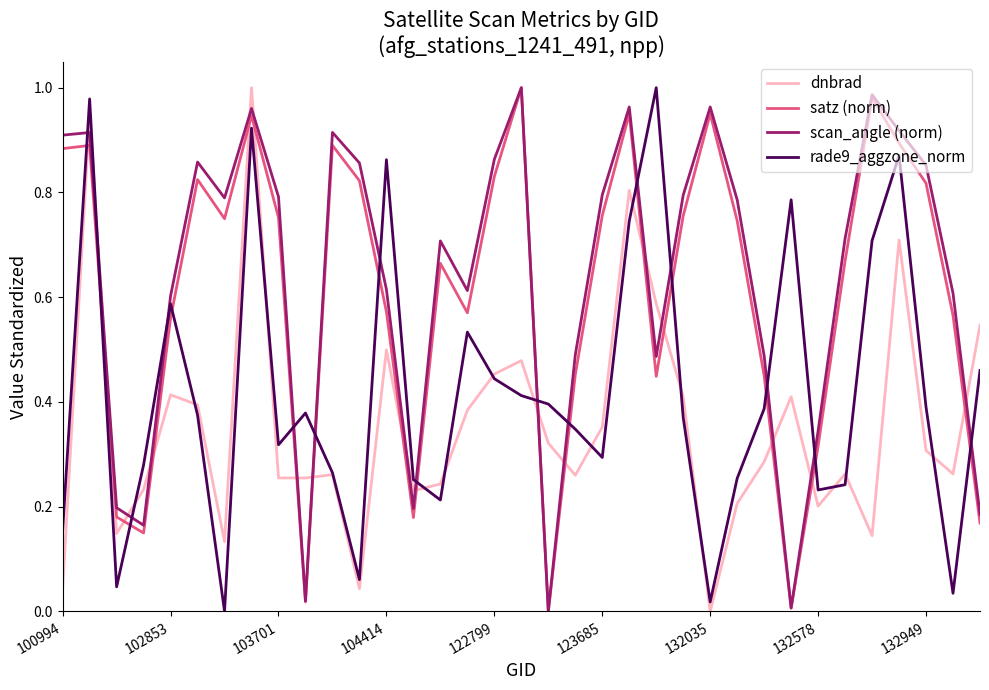

How many times do rade9_aggzone_norm and satz (norm) cross each other?

15